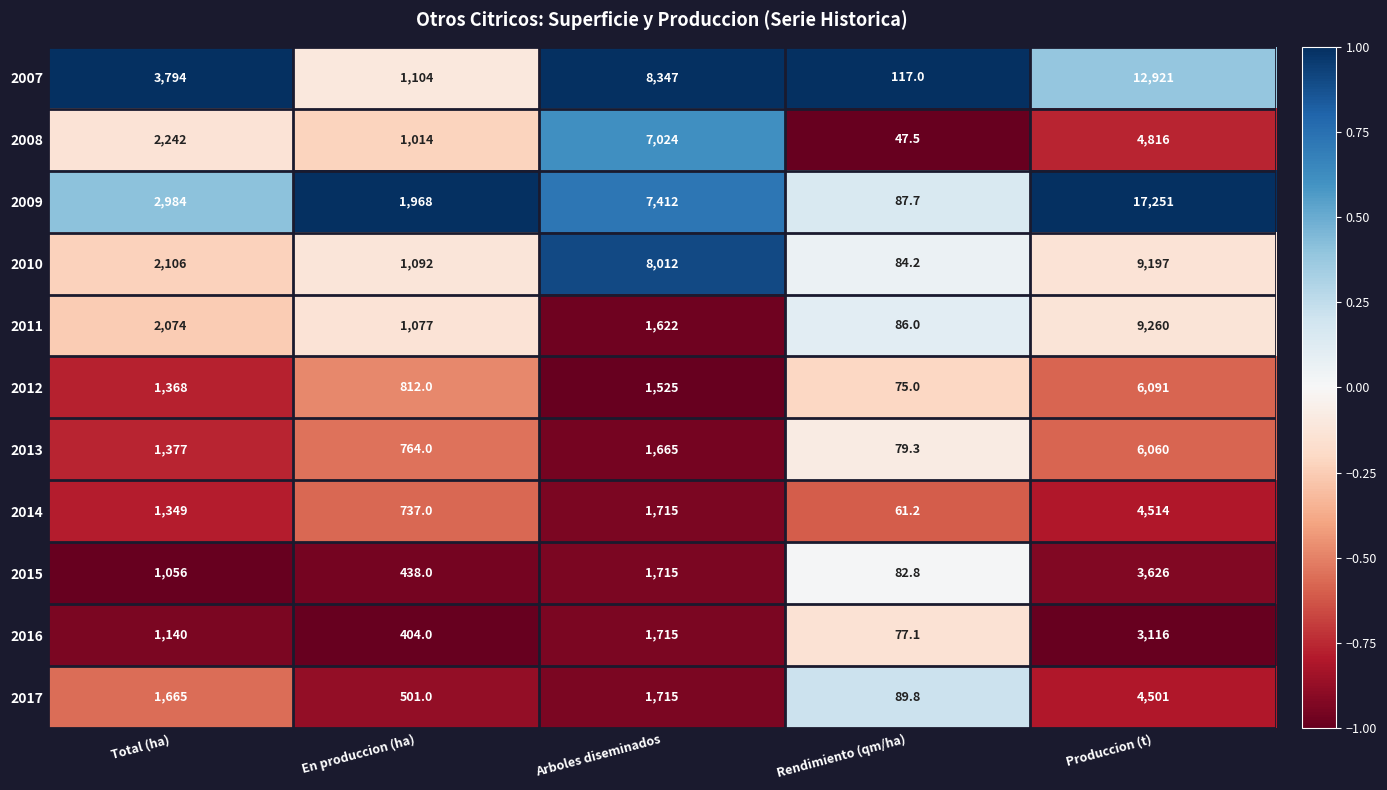

What is the total value across all series at En produccion (ha)?

9911.0